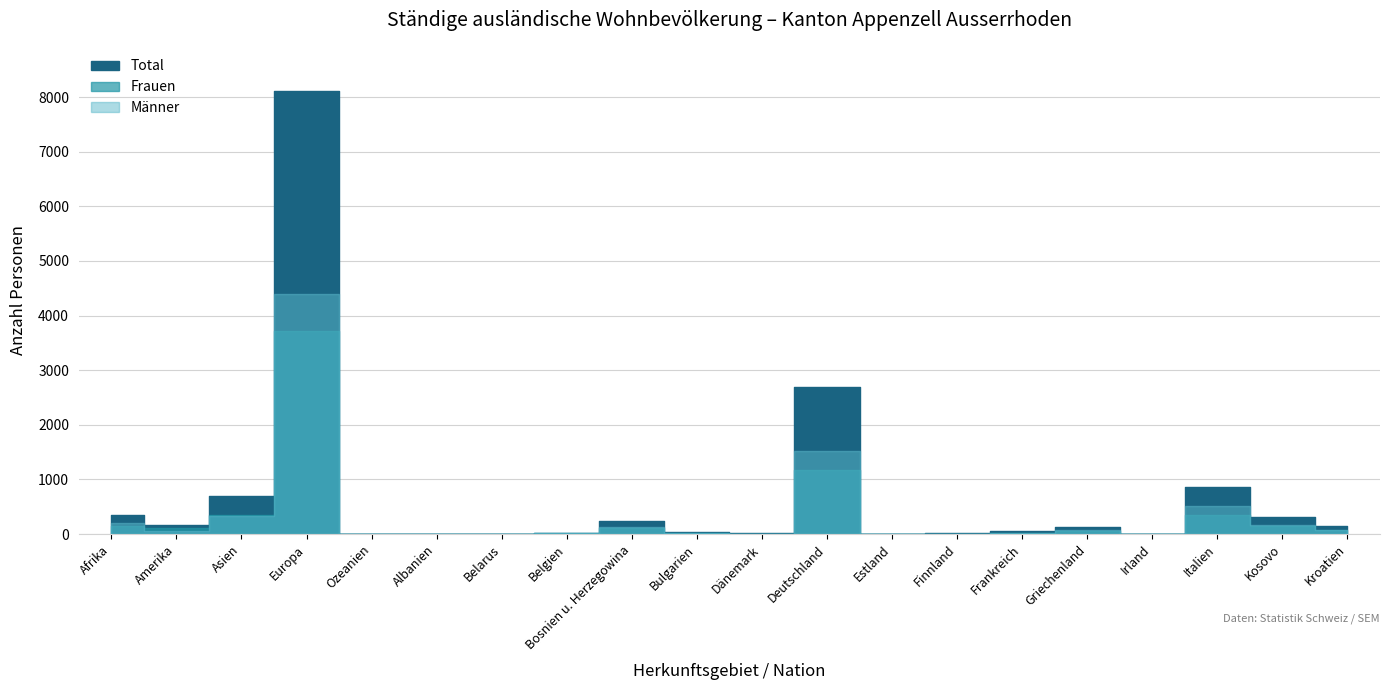

What is the average value of the Total series?

695